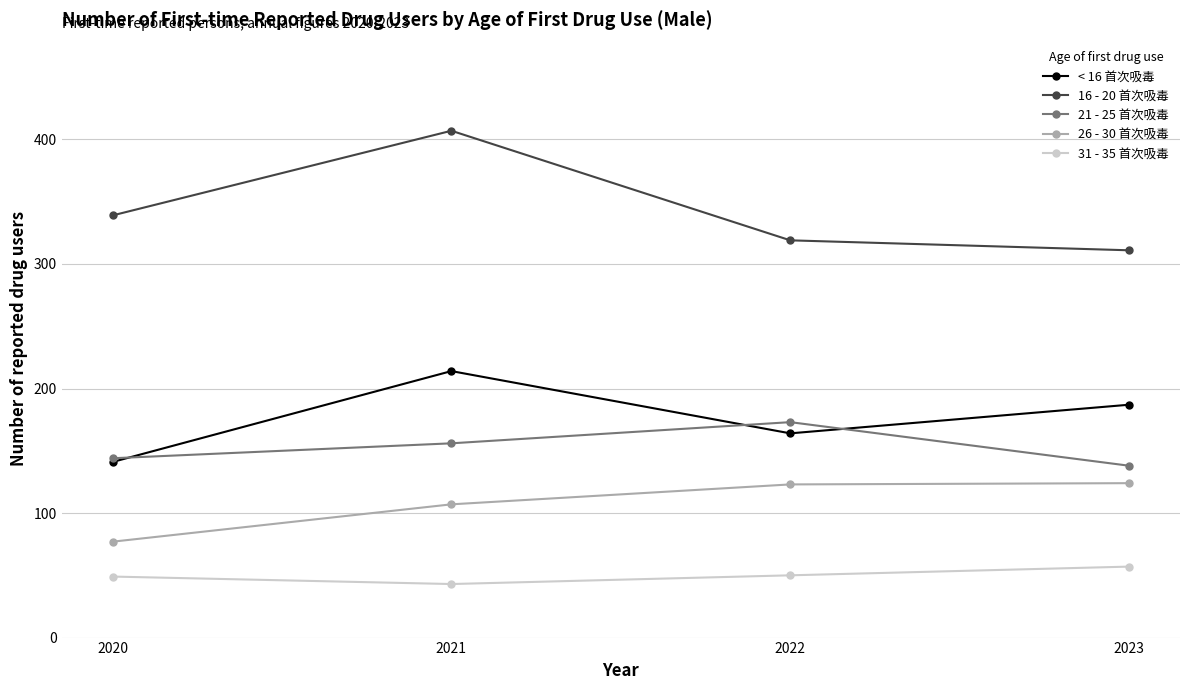

What is the maximum value for 21 - 25 首次吸毒?

173